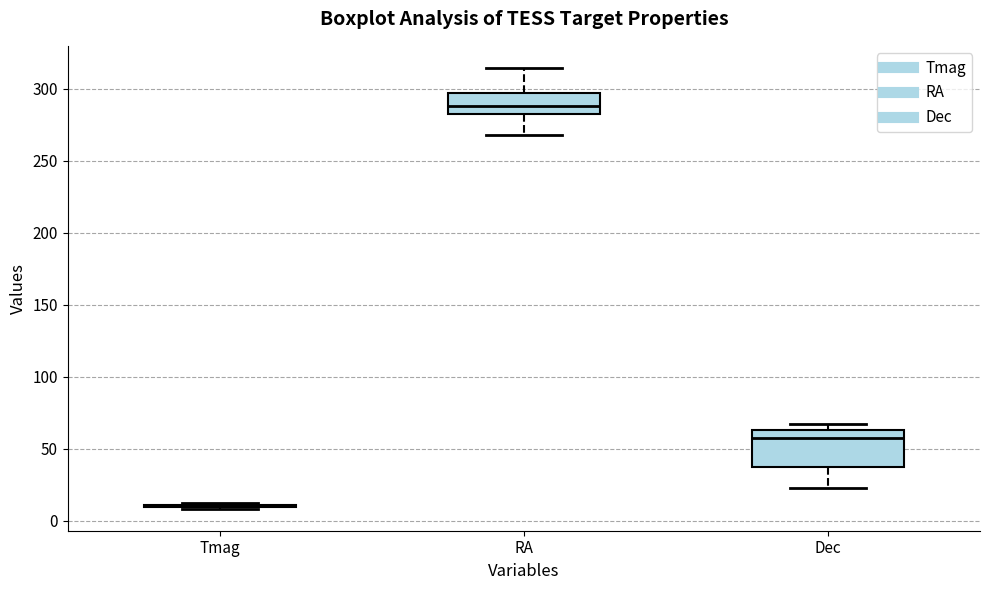

Where does the upper whisker of the box for RA end on the y-axis? The values are not printed on the chart, so give them approximately, as read against the axis.

315